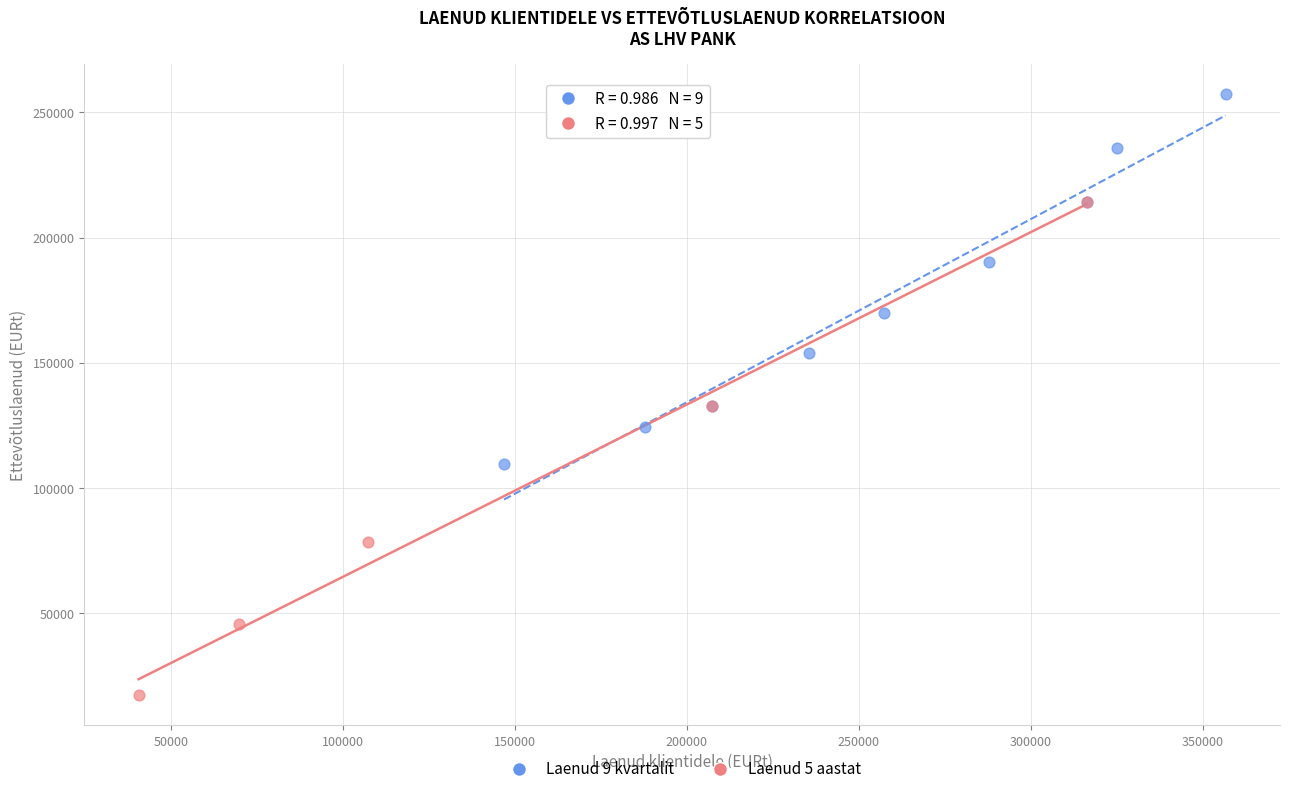

Which series has the largest Y range (max minus min)?

Laenud 5 aastat